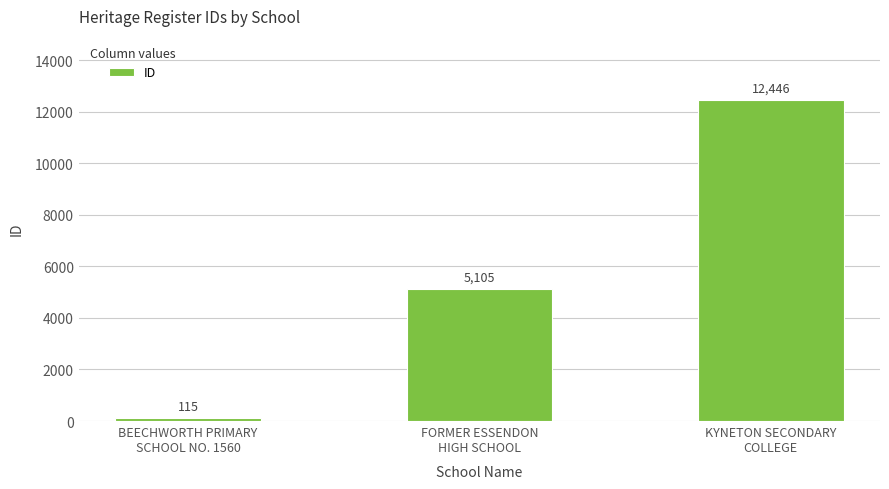

Which label corresponds to the smallest value in the chart?

BEECHWORTH PRIMARY
SCHOOL NO. 1560